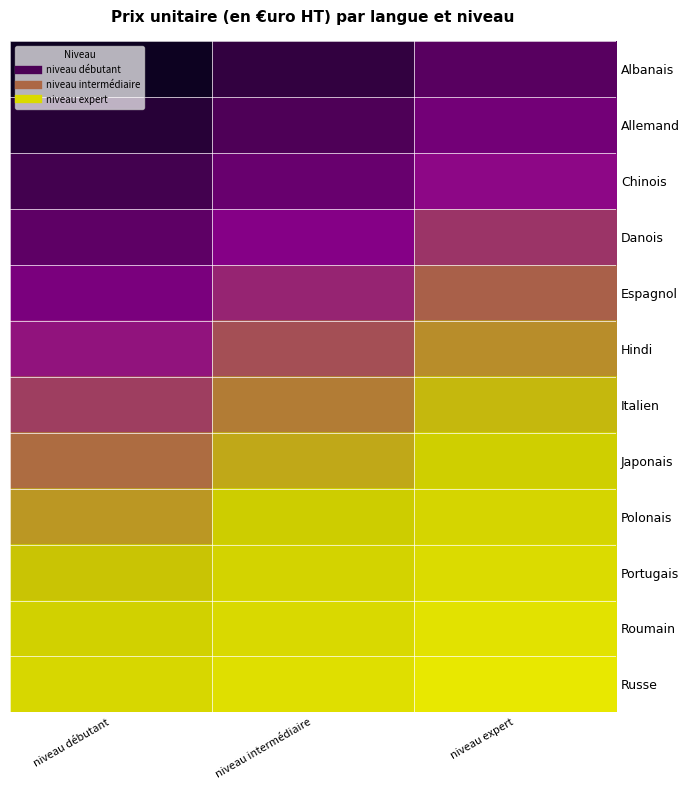

What is the difference between the highest and lowest values at niveau expert?

2.0